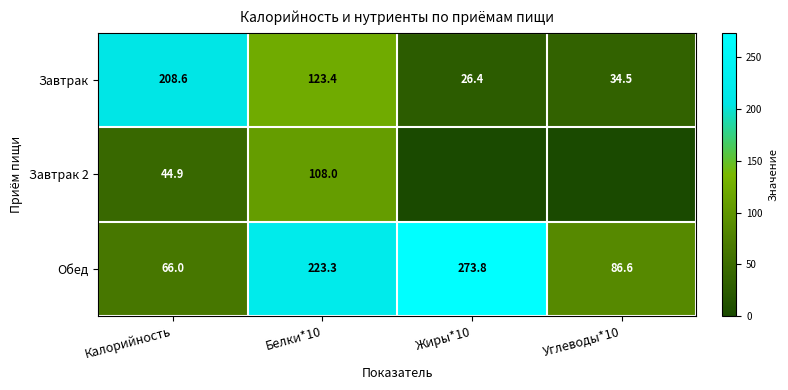

Rank the categories by Обед value from lowest to highest.

Калорийность, Углеводы*10, Белки*10, Жиры*10